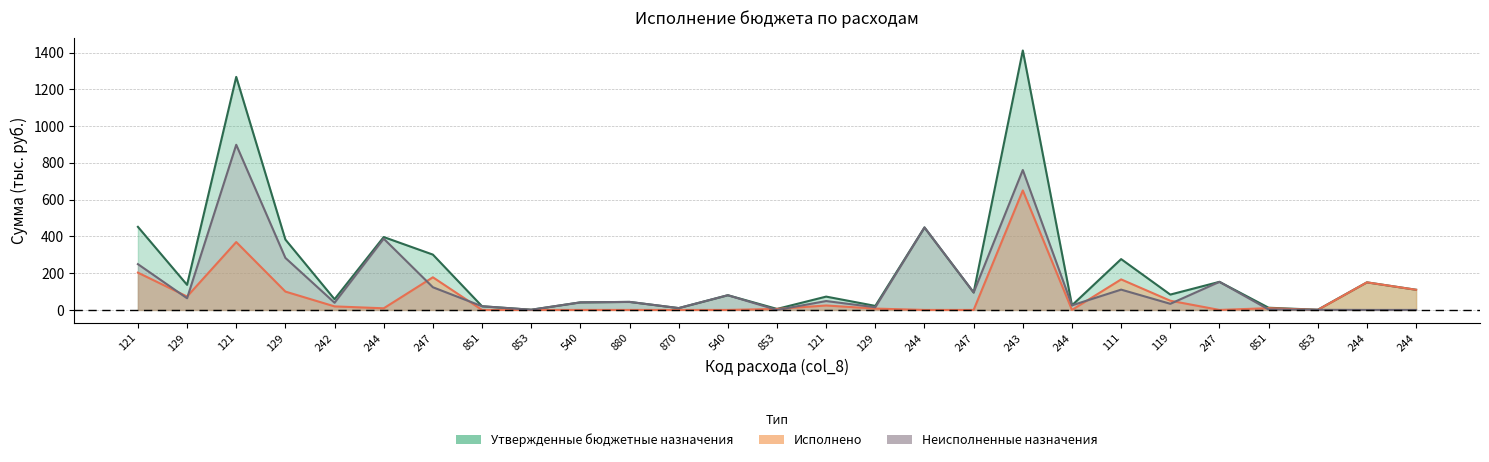

Where is the first local maximum for Неисполненные назначения?

121